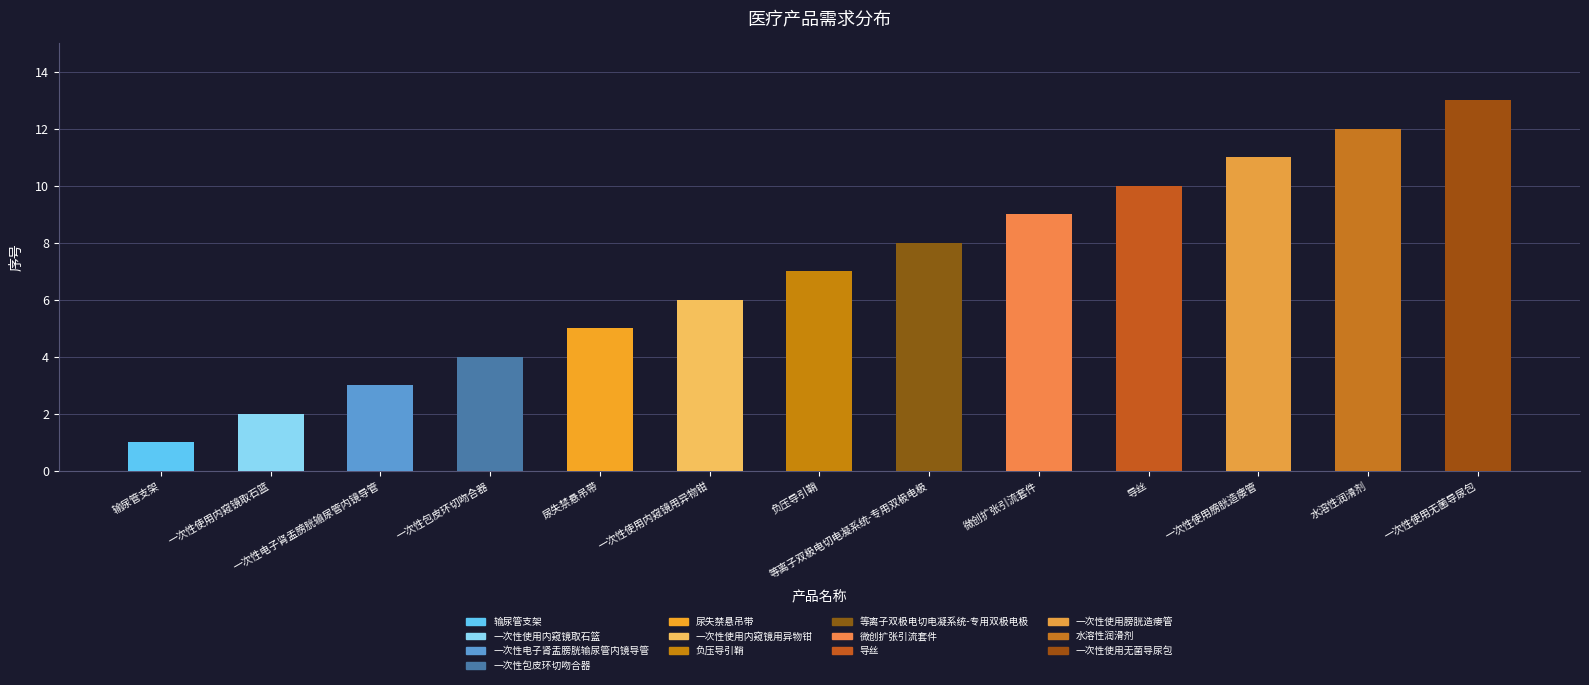

At which category does the chart reach its peak across all series?

一次性使用无菌导尿包